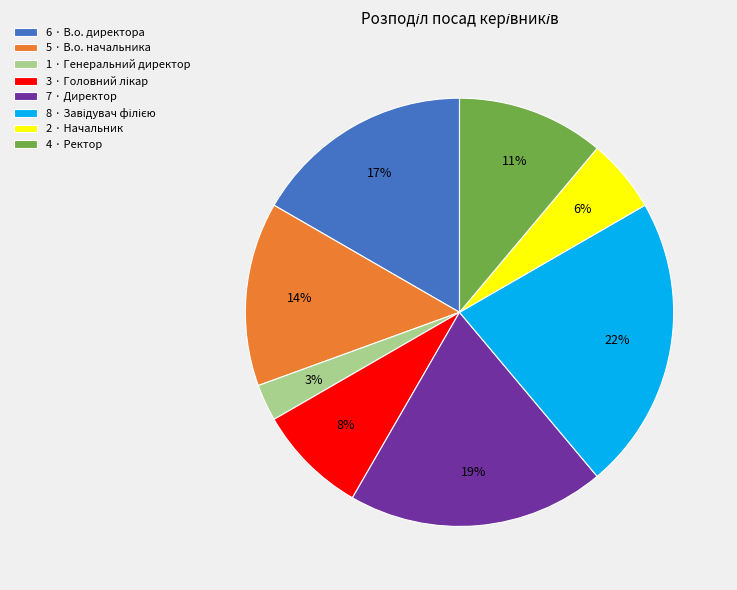

True or false: 4 · Ректор accounts for 11% of the total.

True